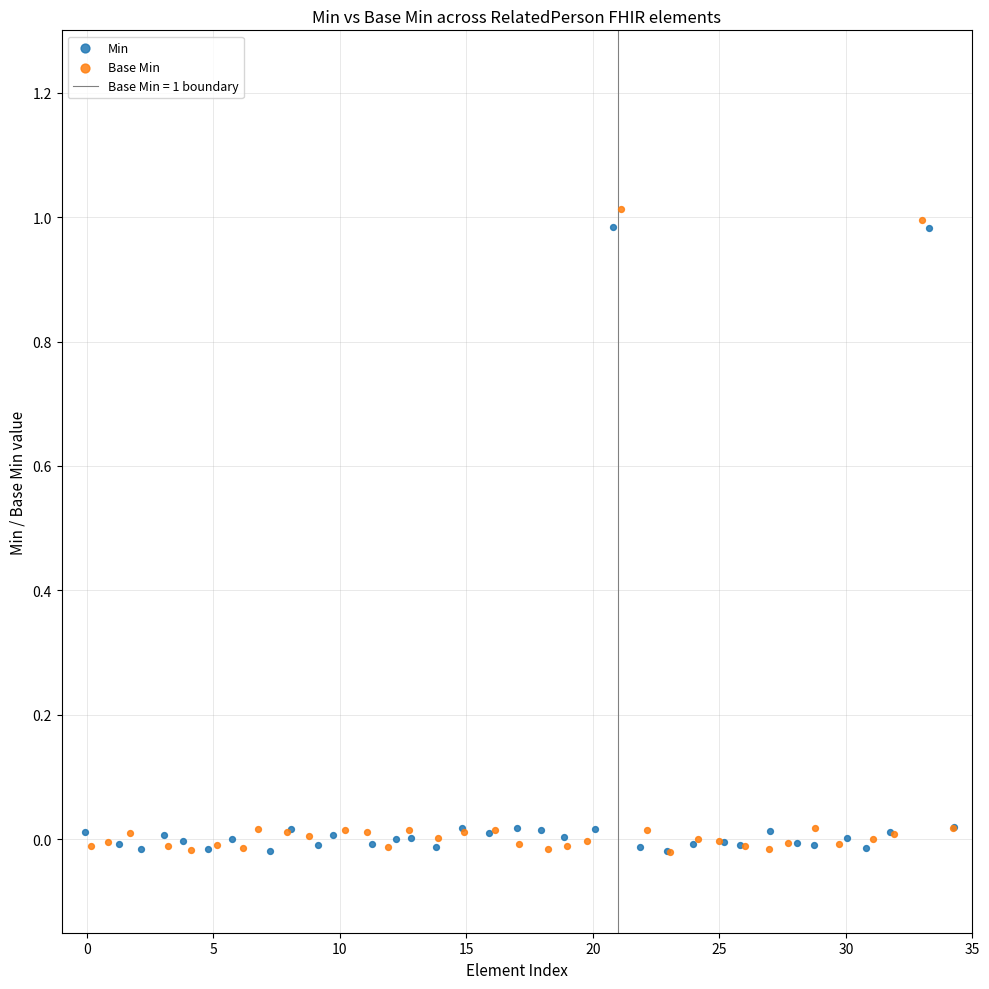

Which series has the widest spread of Y values?

Base Min